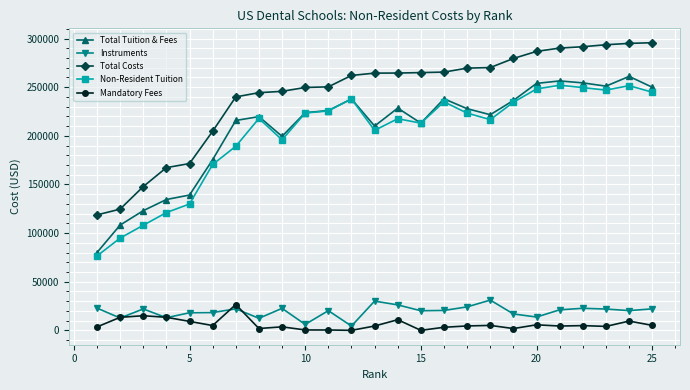

True or false: Non-Resident Tuition and Total Costs intersect in this chart.

False